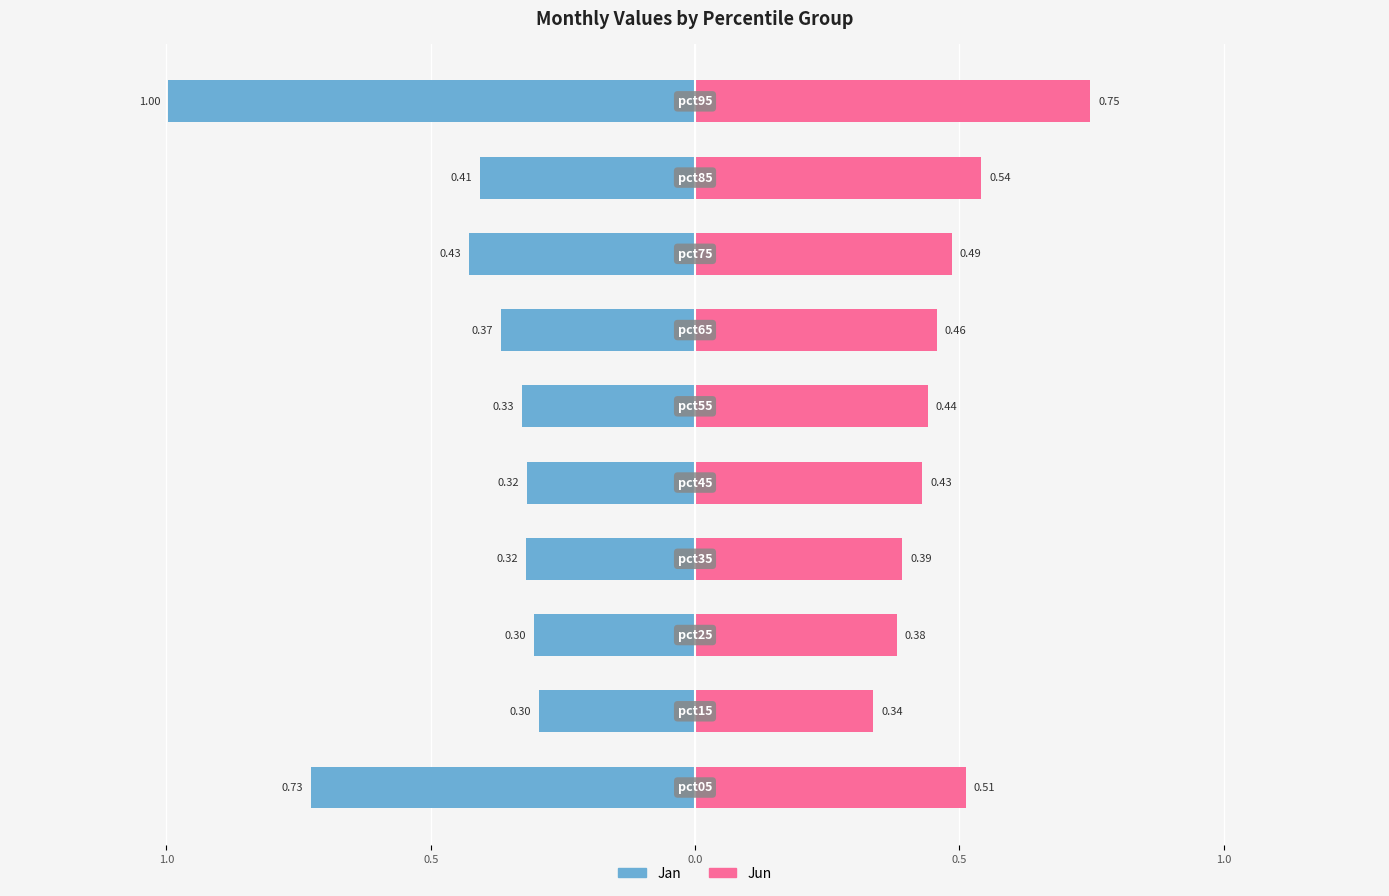

The value of Jan at 9 is -1.0. True or false?

True